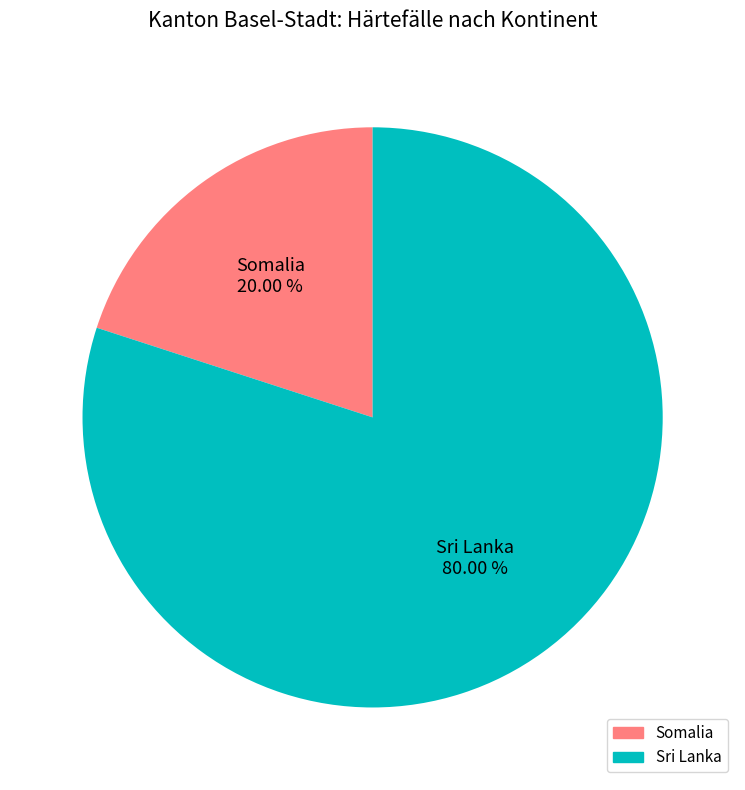

True or false: Somalia accounts for 20% of the total.

True